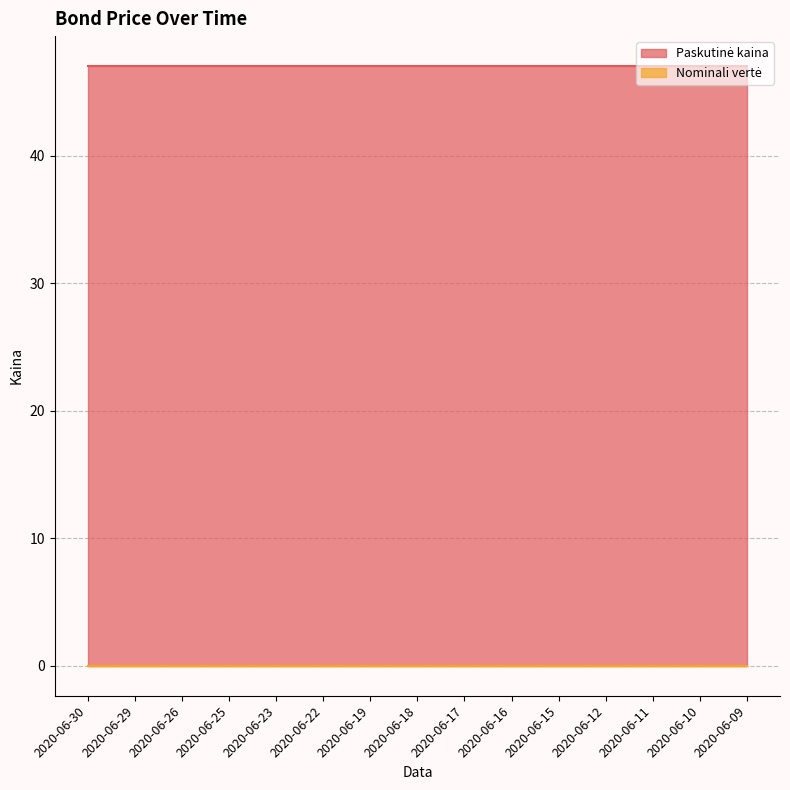

What are all the series names shown in the legend?

Paskutinė kaina, Nominali vertė